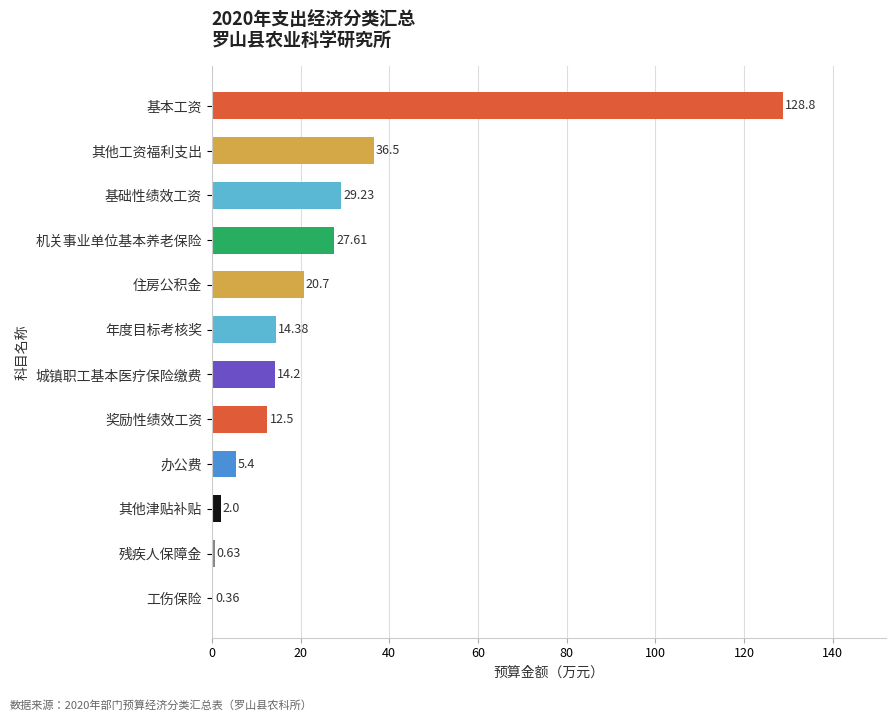

Which has a higher value, 基础性绩效工资 or 其他津贴补贴?

基础性绩效工资